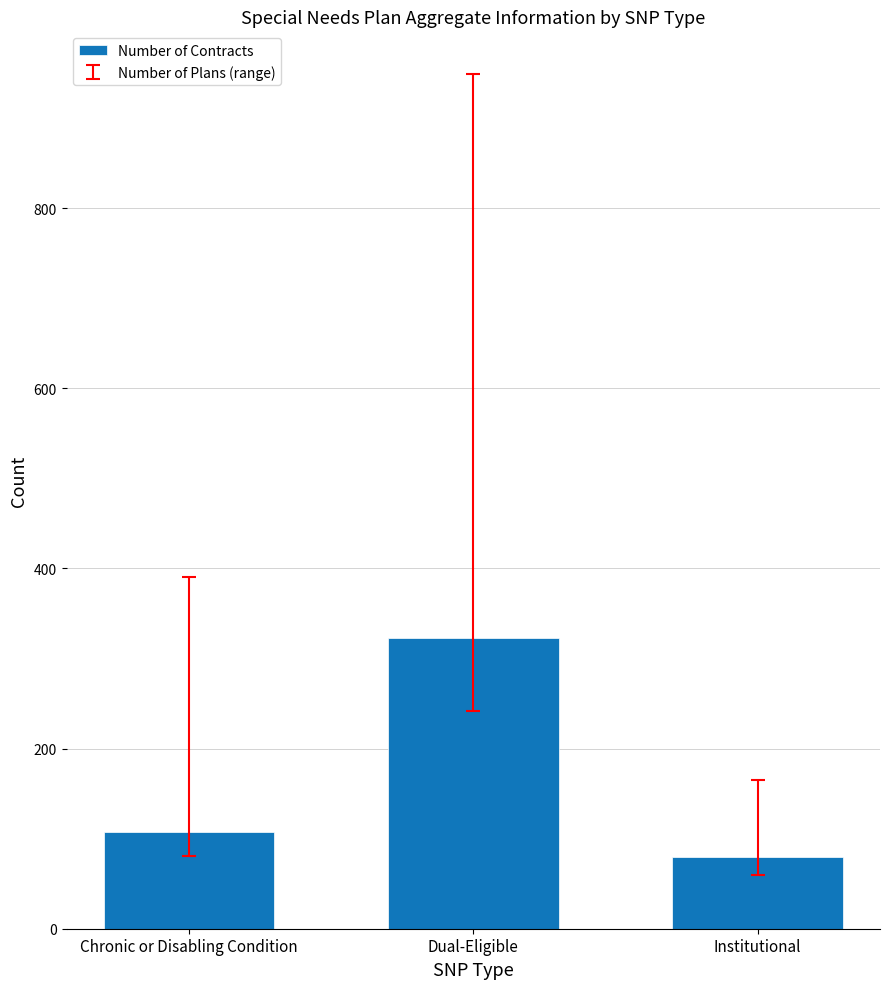

The chart shows a value of 141 at Dual-Eligible. True or false?

False